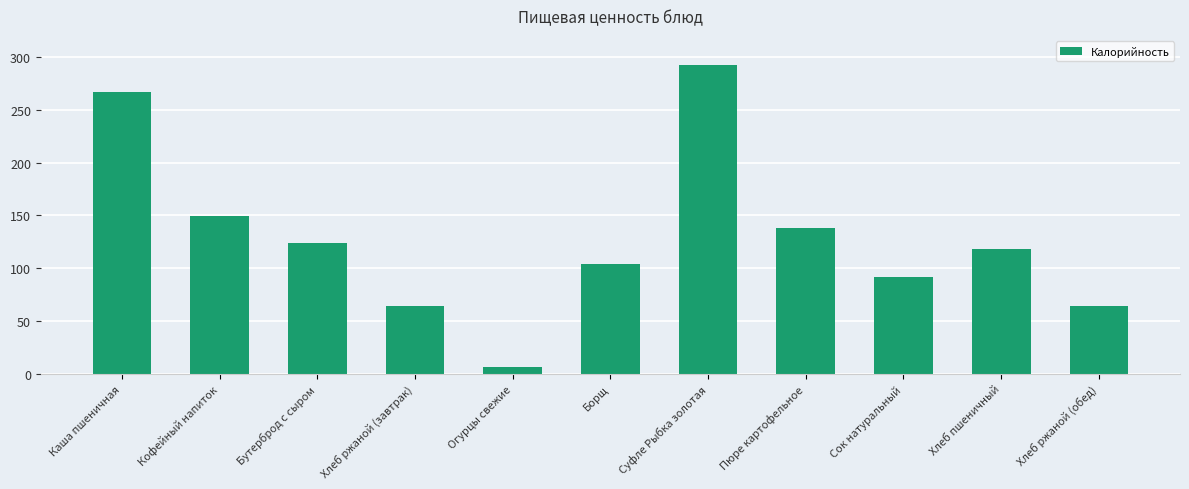

Reading left to right, extract all data points from this chart.

266.7	149.0	124.0	64.0	6.8	104.0	292.2	138.0	92.0	118.0	64.0